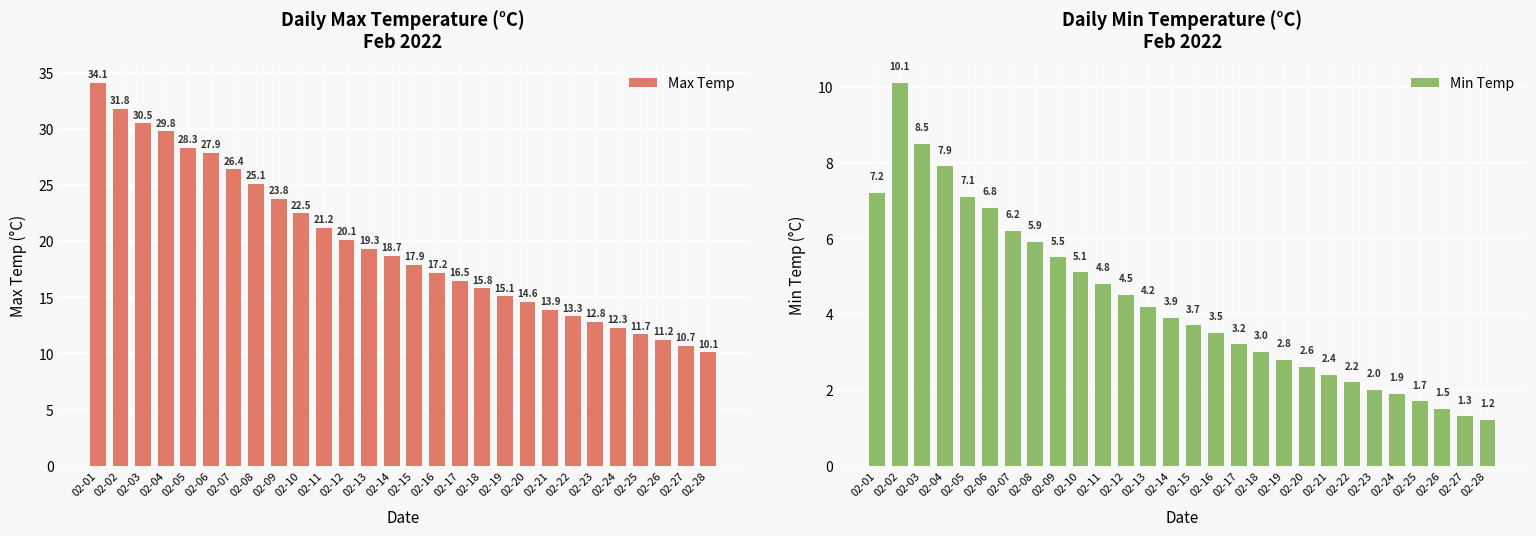

Read the Max Temp value at 02-26.

11.2